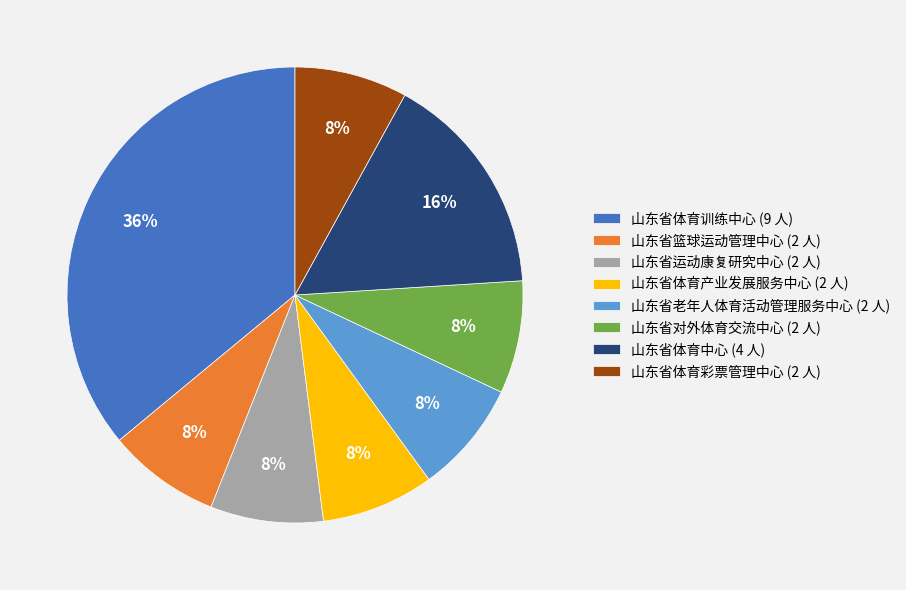

Which has a higher value, 山东省老年人体育活动管理服务中心 (2 人) or 山东省体育训练中心 (9 人)?

山东省体育训练中心 (9 人)